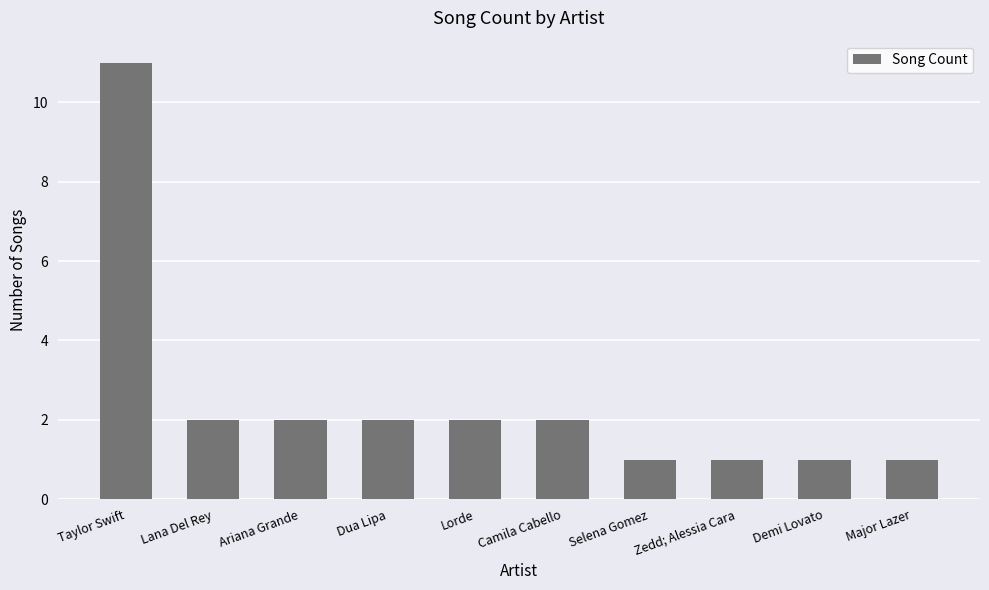

What is the label of the 4th bar from the right?

Selena Gomez